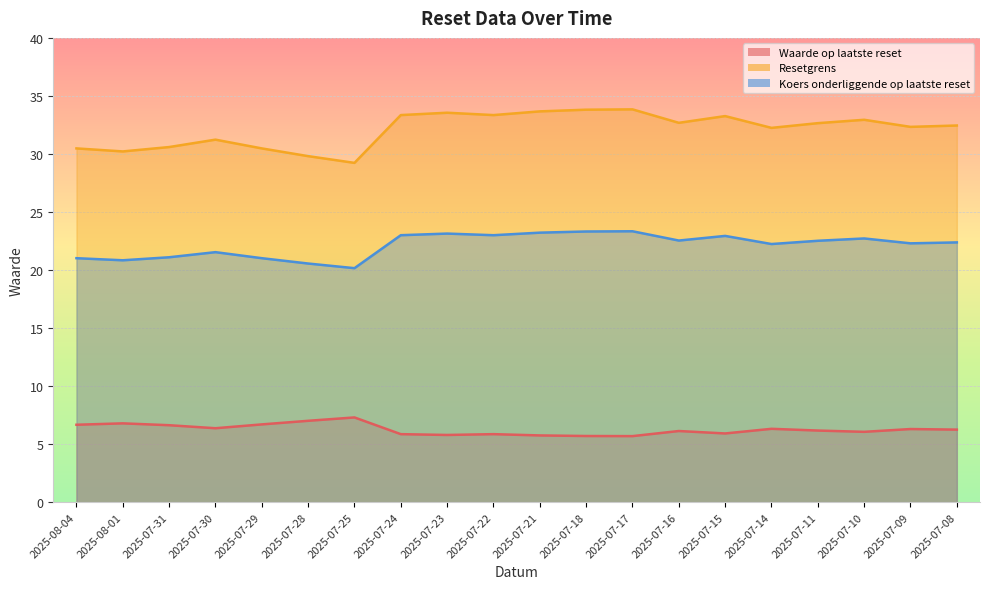

What is the label of the 17th point from the left?

2025-07-11